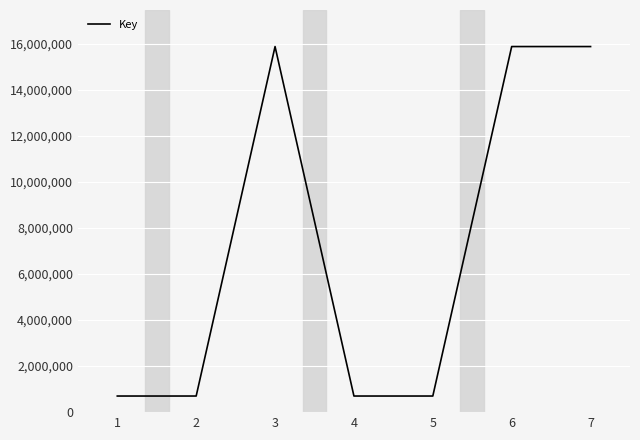

Count the number of data series in this chart.

1